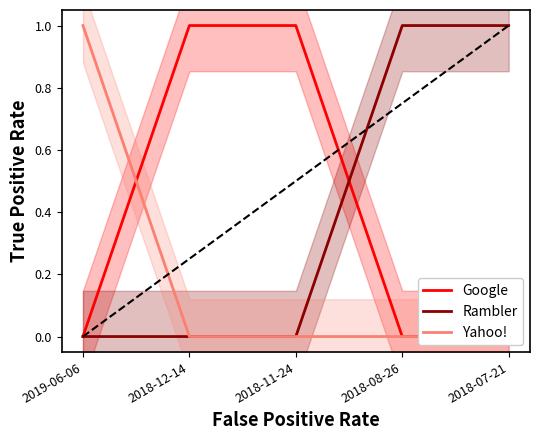

At 2018-08-26, list the series in order from smallest to largest.

Google, Yahoo!, Rambler